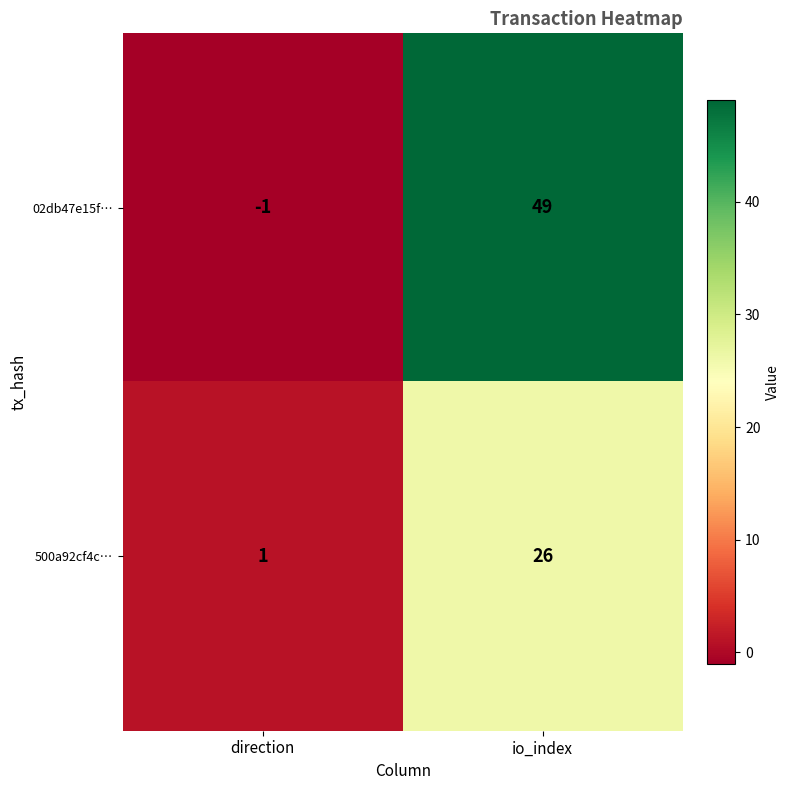

List the series in order of their overall mean, highest first.

02db47e15f…, 500a92cf4c…